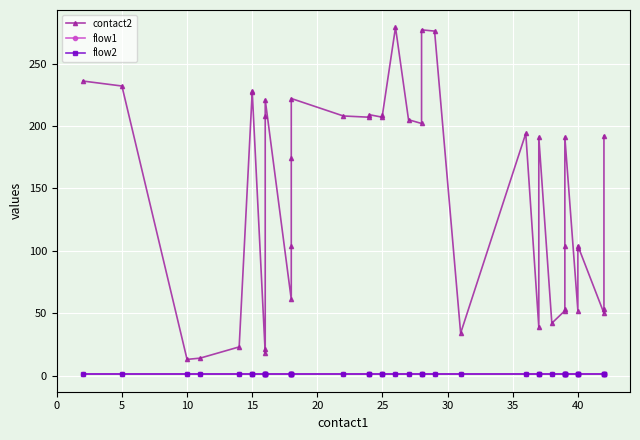

What are all the series names shown in the legend?

contact2, flow1, flow2